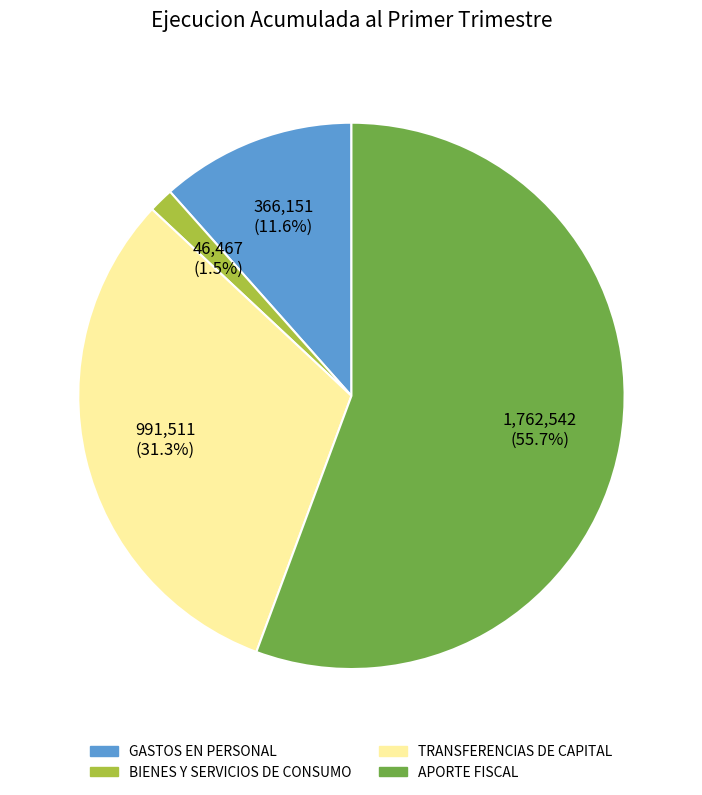

Between APORTE FISCAL and GASTOS EN PERSONAL, which is larger?

APORTE FISCAL